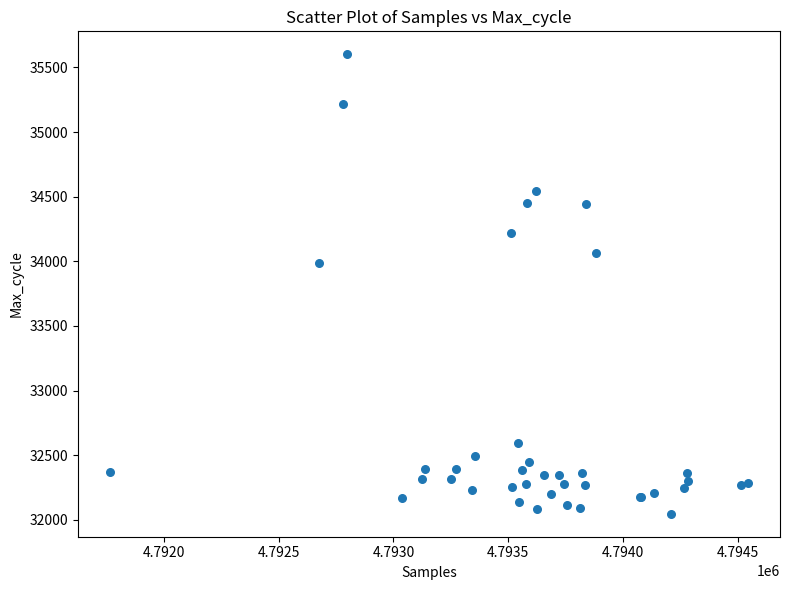

What Y value in the scatter plot is closest to 33824?

33987